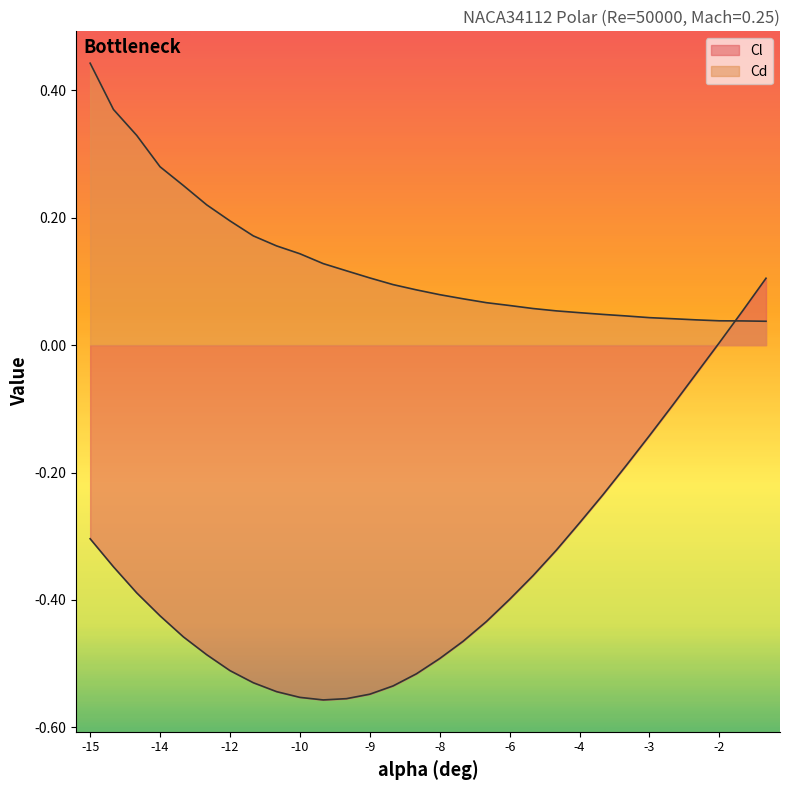

Which label corresponds to the largest value in the chart?

-15